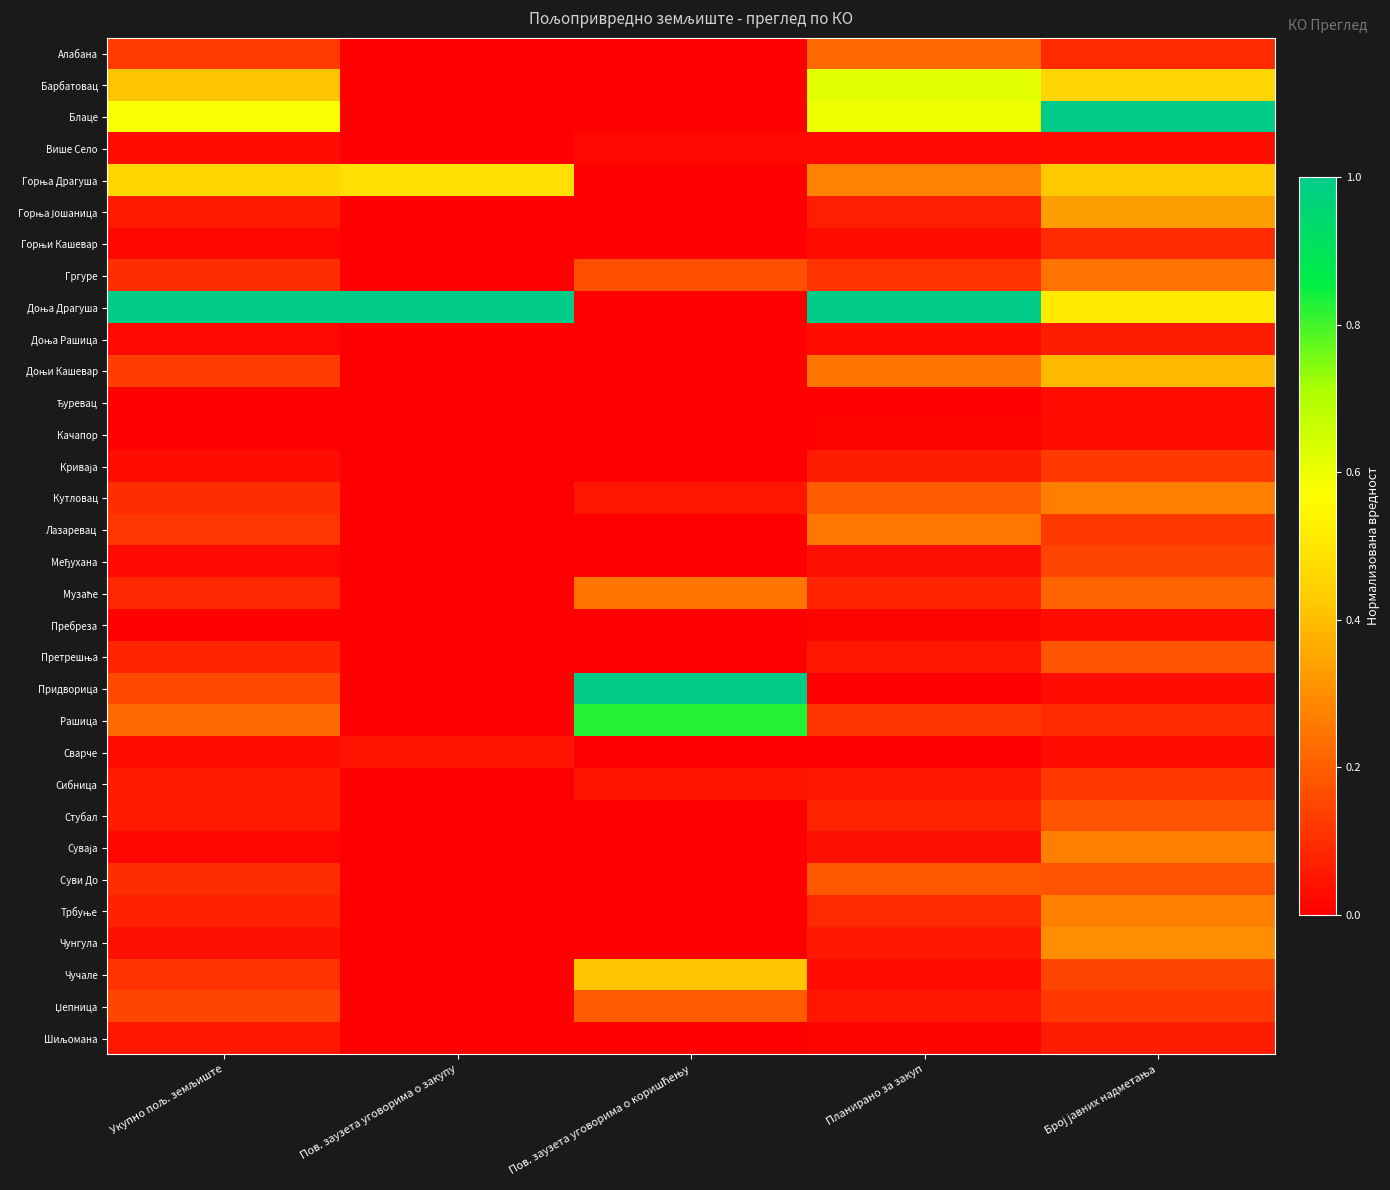

At Укупно пољ. земљиште, list the series in order from smallest to largest.

Качапор, Ђуревац, Пребреза, Суваја, Горњи Кашевар, Међухана, Доња Рашица, Сварче, Више Село, Криваја, Чунгула, Шиљомана, Сибница, Горња Јошаница, Стубал, Трбуње, Претрешња, Музаће, Кутловац, Суви До, Гргуре, Чучале, Лазаревац, Алабана, Доњи Кашевар, Џепница, Придворица, Рашица, Барбатовац, Горња Драгуша, Блаце, Доња Драгуша